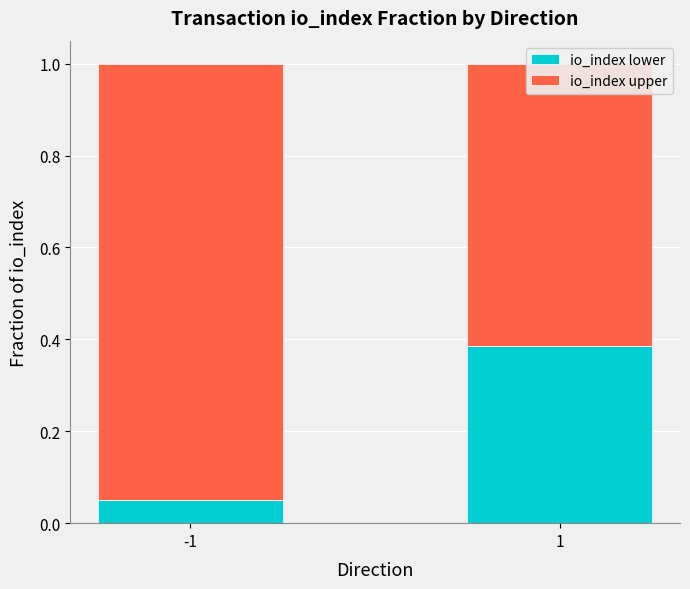

What is the maximum value for io_index upper?

0.9